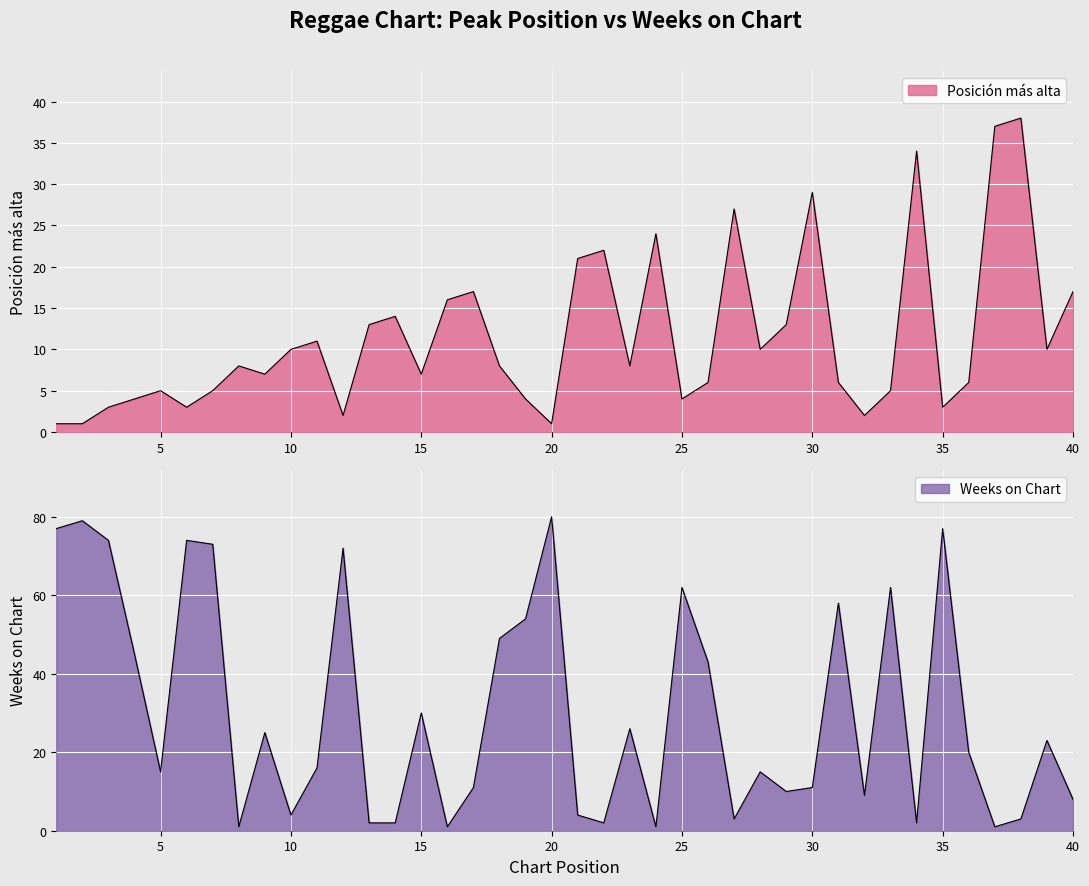

Is the value of Posicion_mas_alta at 1 greater than the value of Weeks_on_Chart at 1?

No